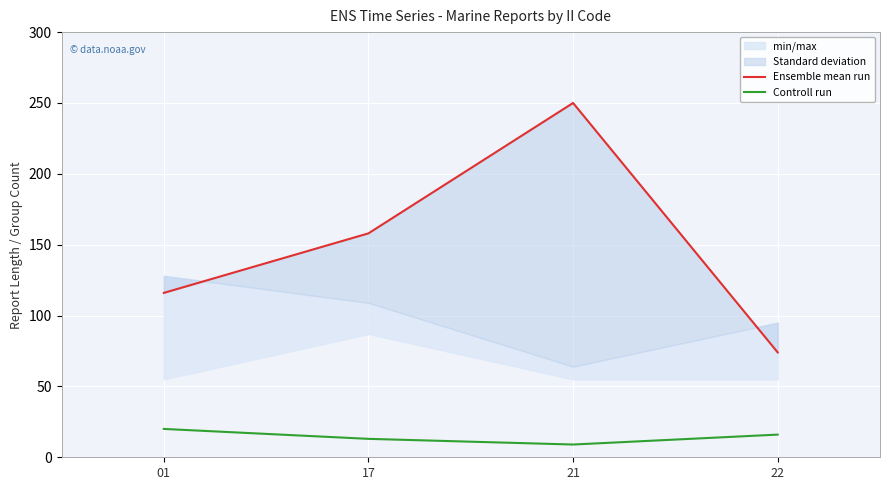

Which series changed the most between 17 and 22?

Ensemble mean run